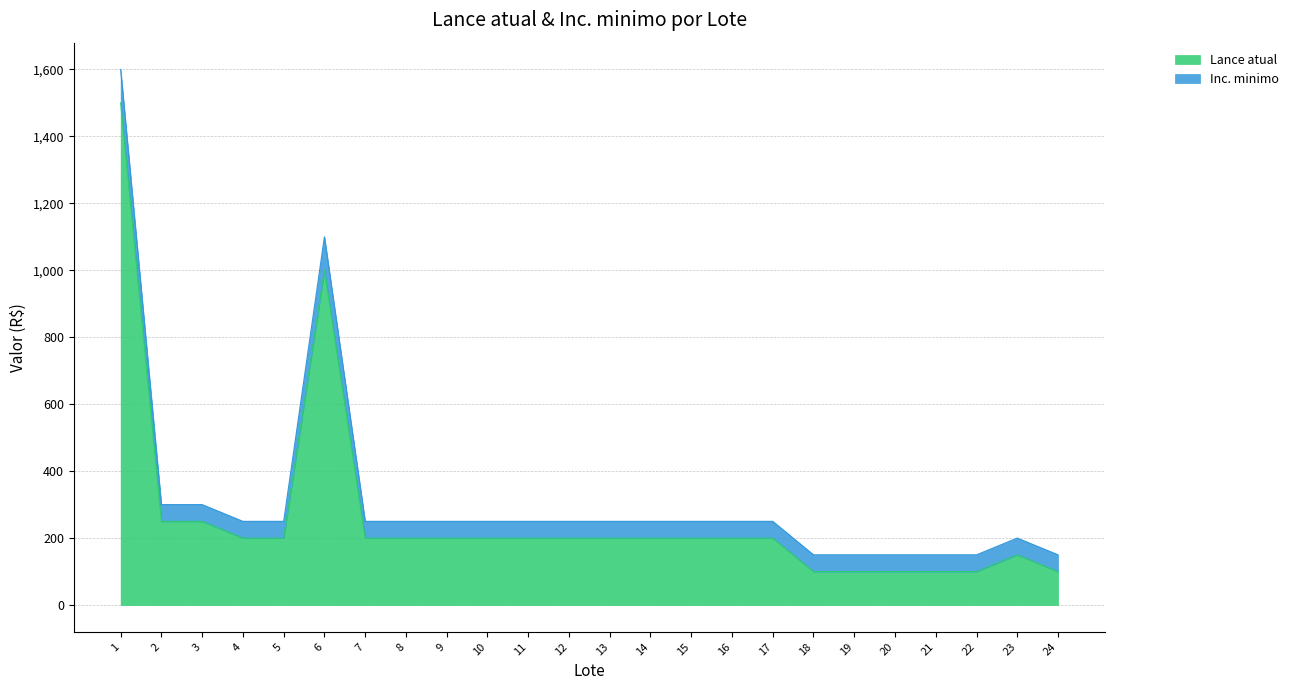

Reading left to right, extract all data points from this chart.

1500	250	250	200	200	1000	200	200	200	200	200	200	200	200	200	200	200	100	100	100	100	100	150	100